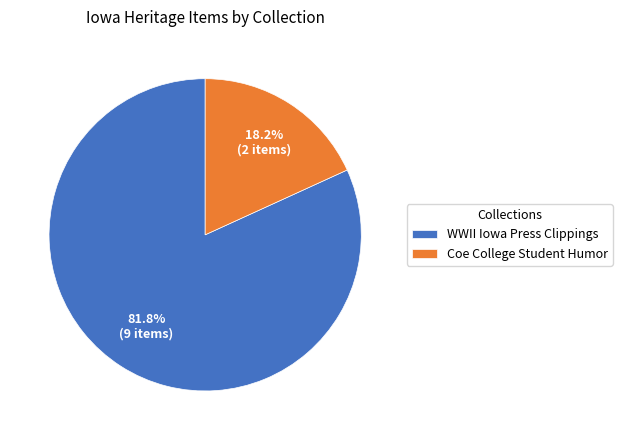

Approximately how many times larger is the value at WWII Iowa Press Clippings compared to Coe College Student Humor?

4.5